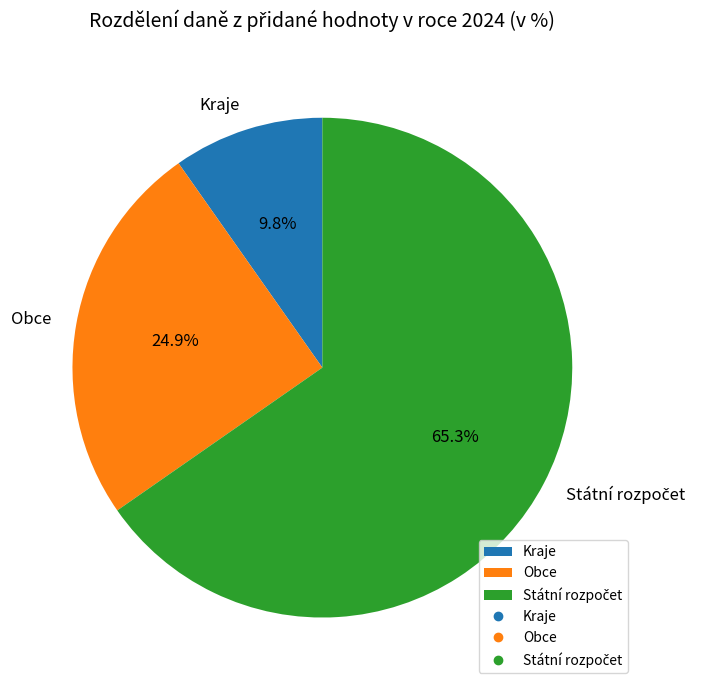

What percentage is the Obce slice, to the nearest percent?

25%